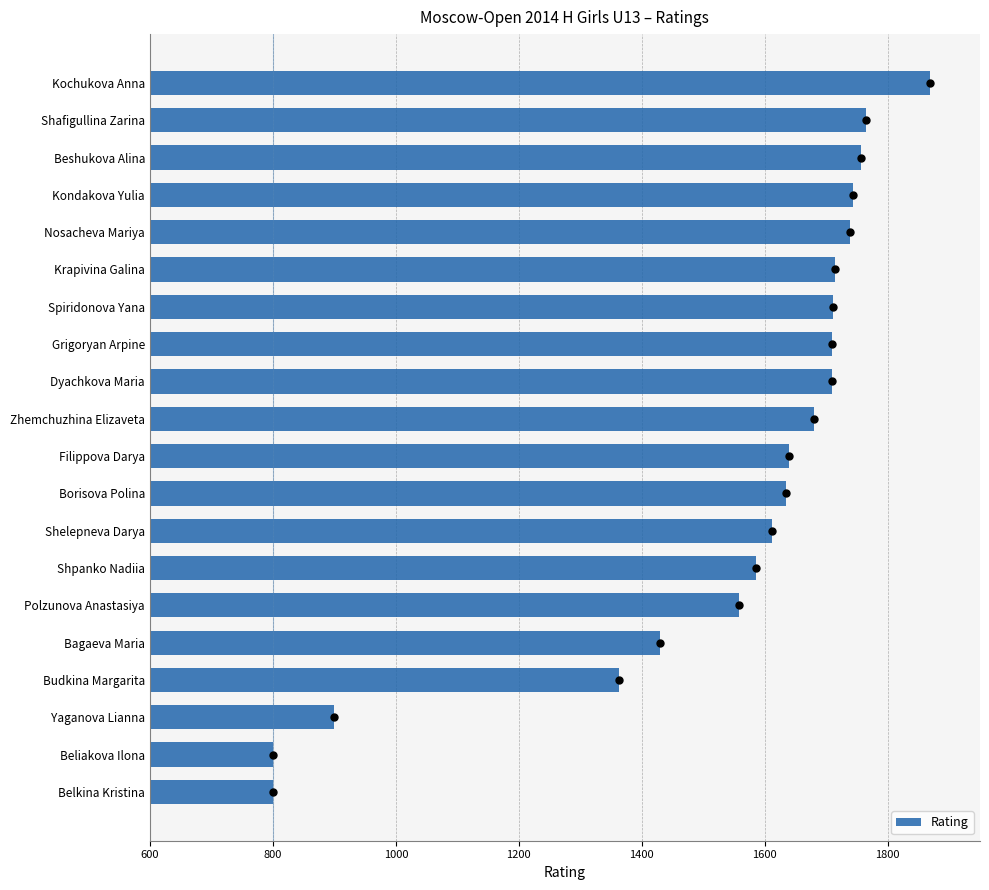

What is the sum of the Rating values at Kondakova Yulia and Zhemchuzhina Elizaveta?

3423